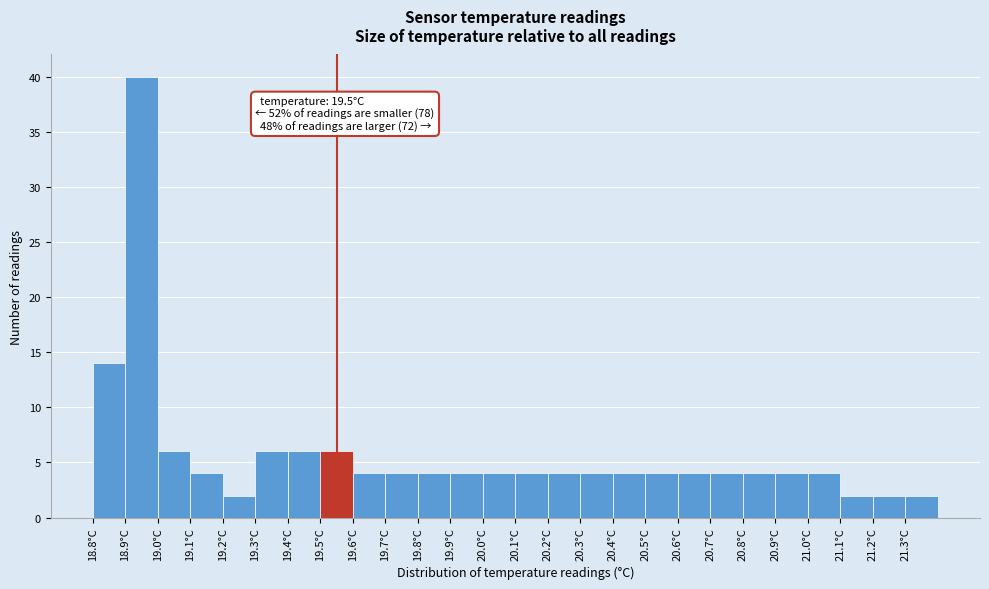

Reading left to right, what are all the values shown in this chart?

14	40	6	4	2	6	6	6	4	4	4	4	4	4	4	4	4	4	4	4	4	4	4	2	2	2